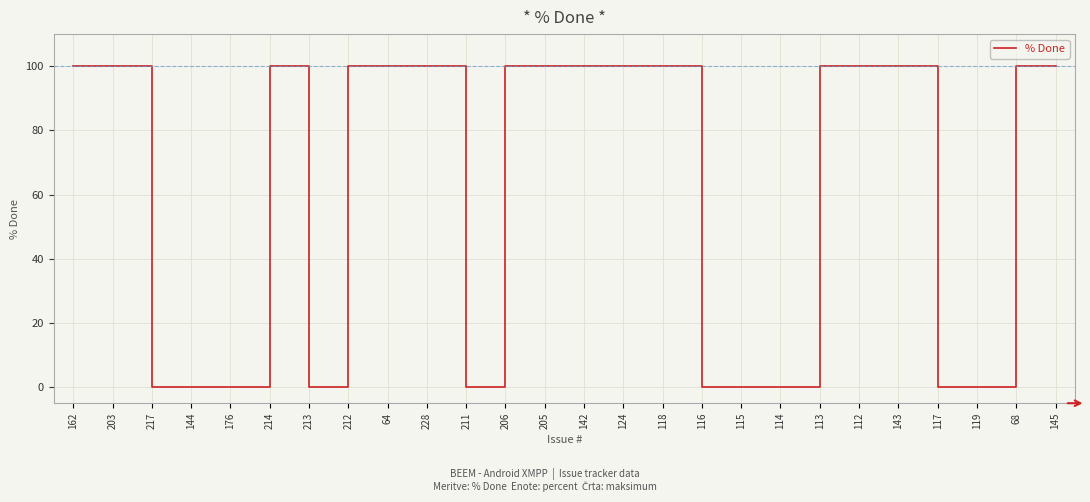

What is the difference between the maximum and minimum values?

100